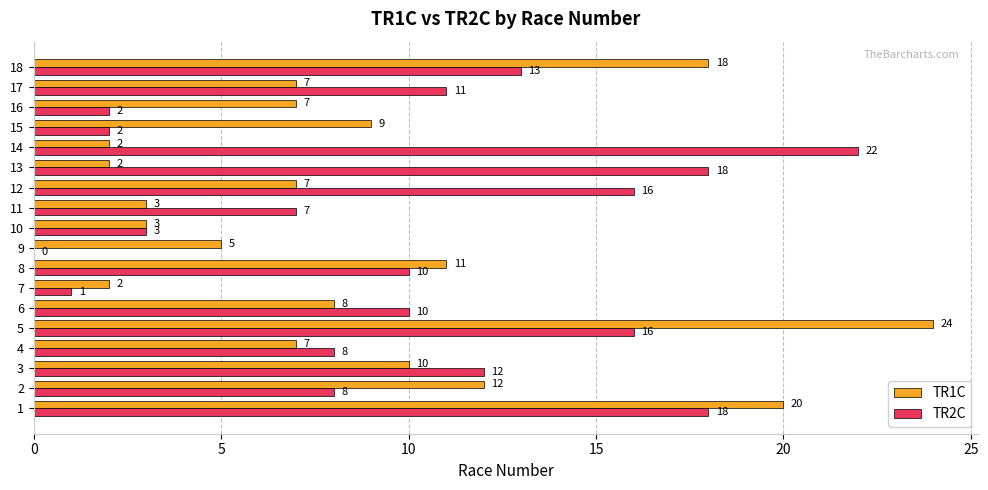

At which label does TR2C reach its peak?

14